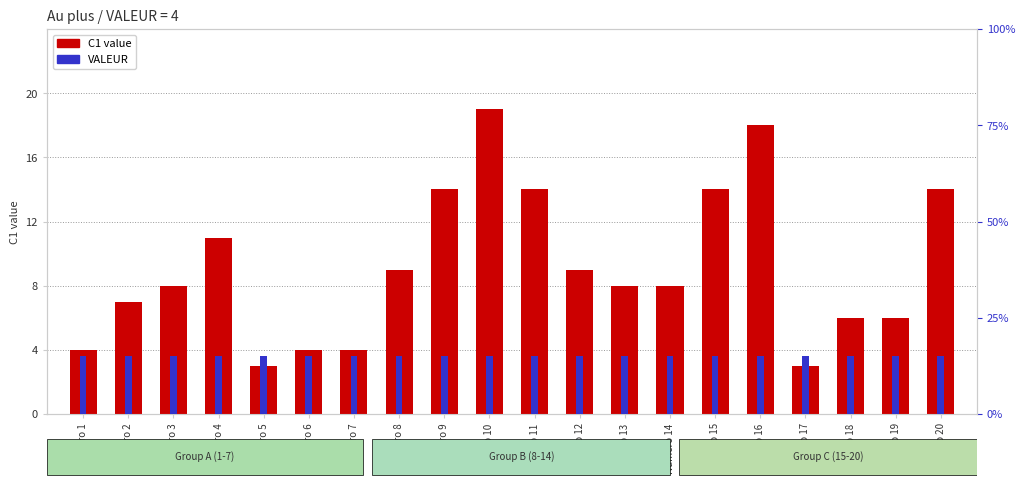

Rank the categories by VALEUR value from highest to lowest.

Numero 1, Numero 2, Numero 3, Numero 4, Numero 5, Numero 6, Numero 7, Numero 8, Numero 9, Numero 10, Numero 11, Numero 12, Numero 13, Numero 14, Numero 15, Numero 16, Numero 17, Numero 18, Numero 19, Numero 20